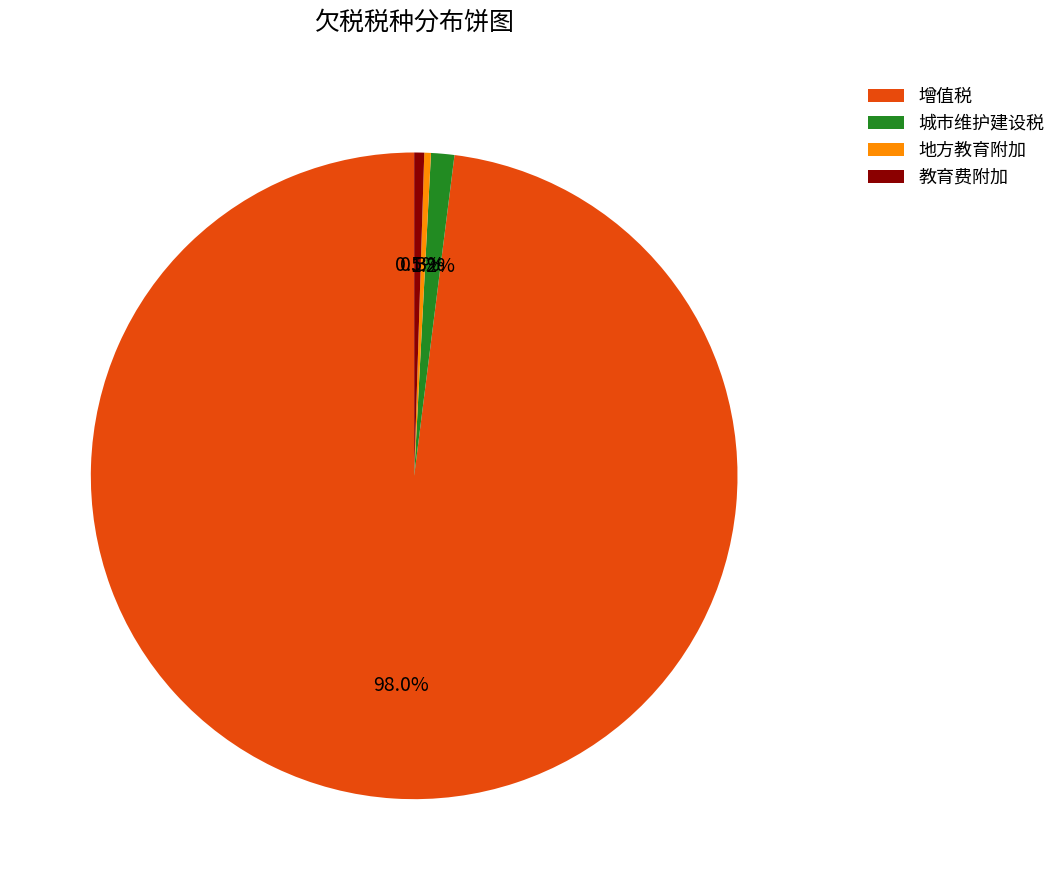

Which category has the biggest portion of the pie?

增值税